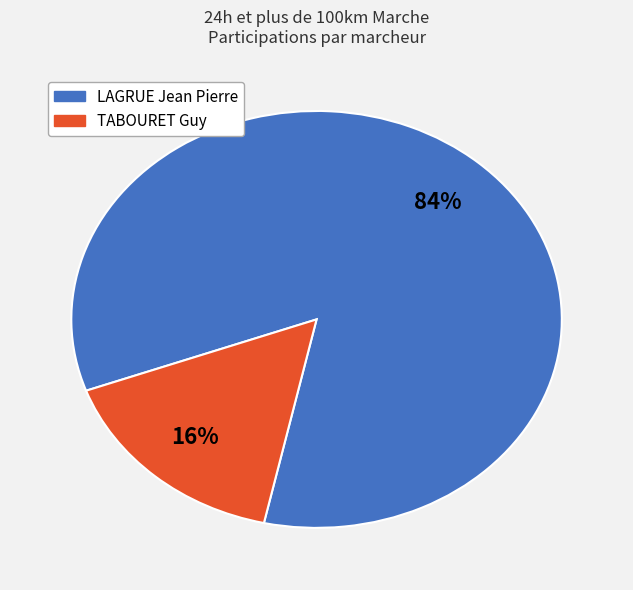

To the nearest percent, what is the average slice percentage?

50%